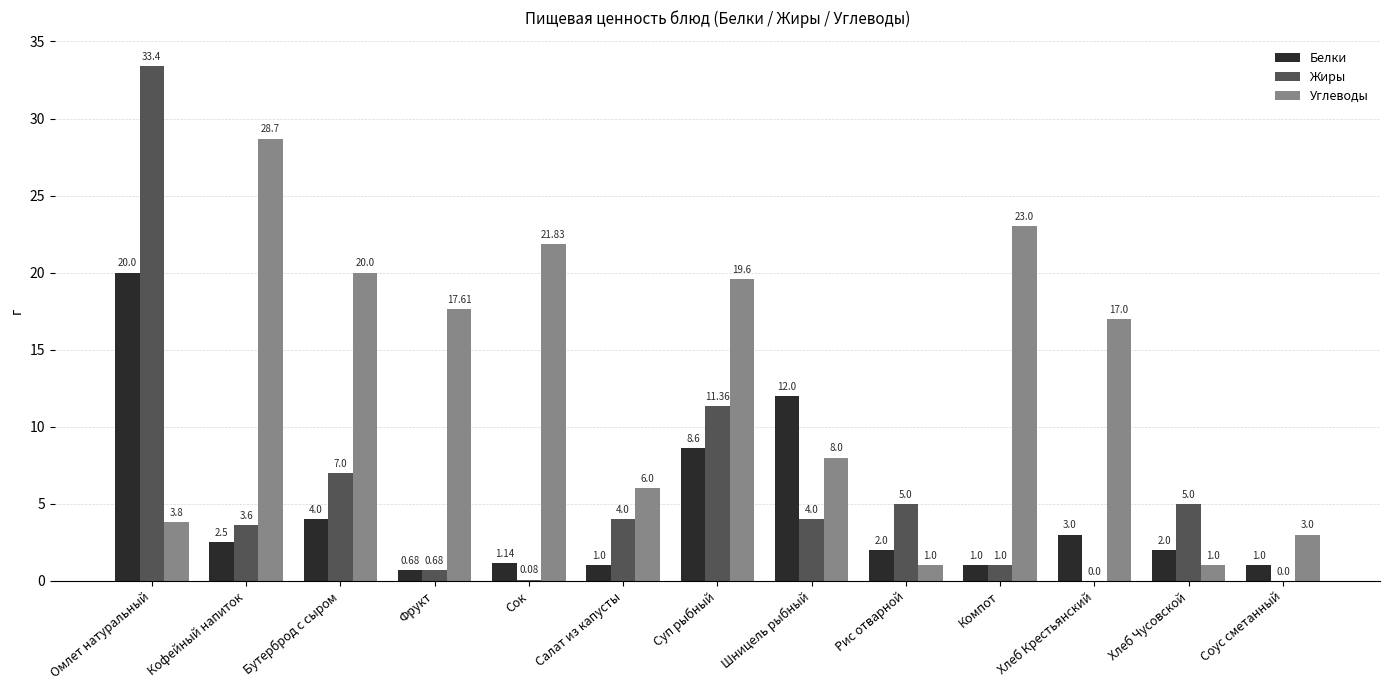

True or false: Жиры has a value of 14.4 at Омлет натуральный.

False